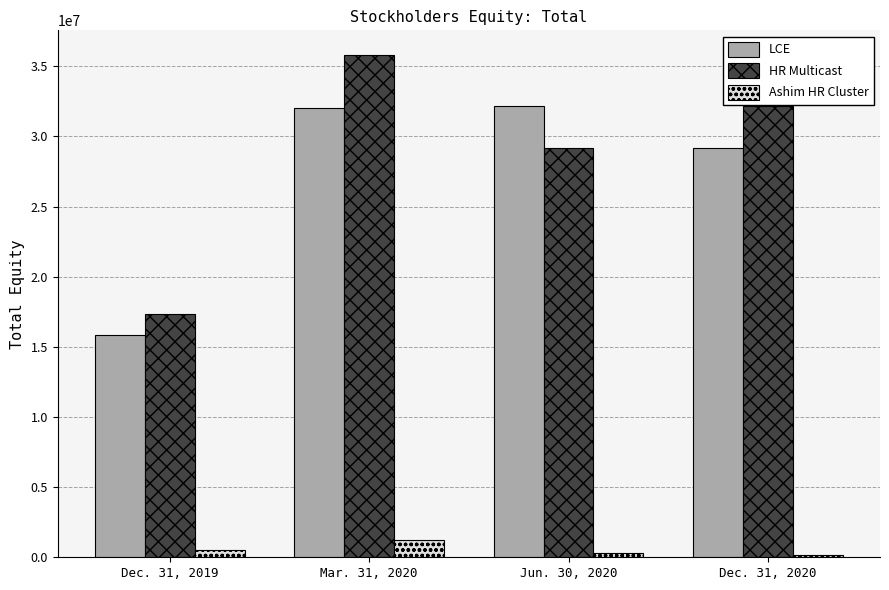

Count the HR Multicast values in the range 29144489 to 35777249.

3